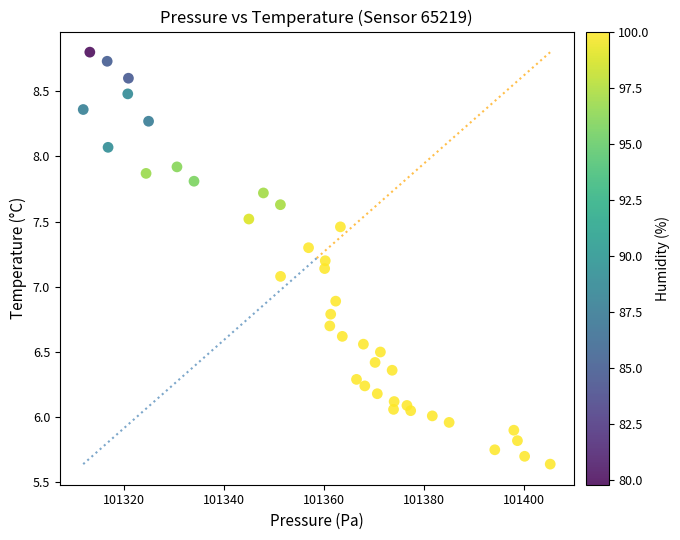

What is the range of Y values (max minus min)?

3.2